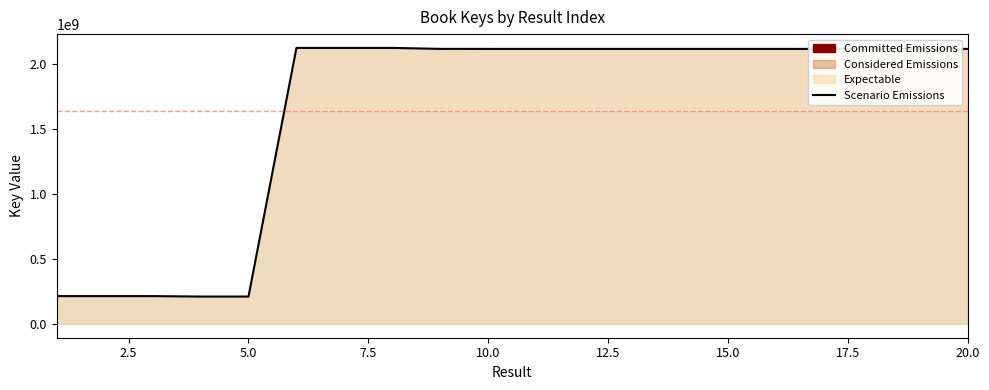

What is the maximum value shown in the chart?

2125462608